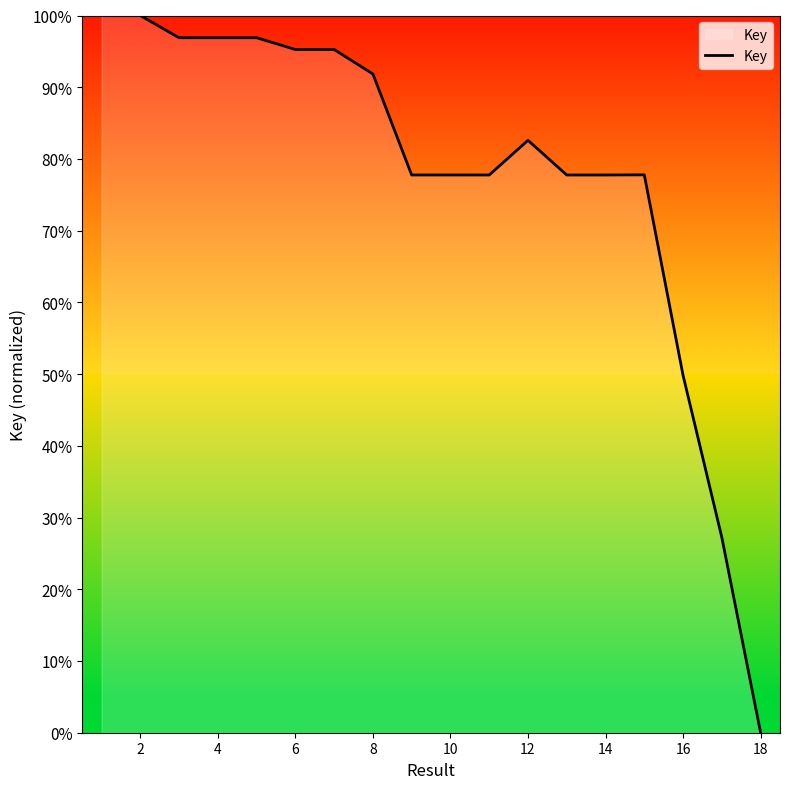

What is the greatest value displayed?

100.0